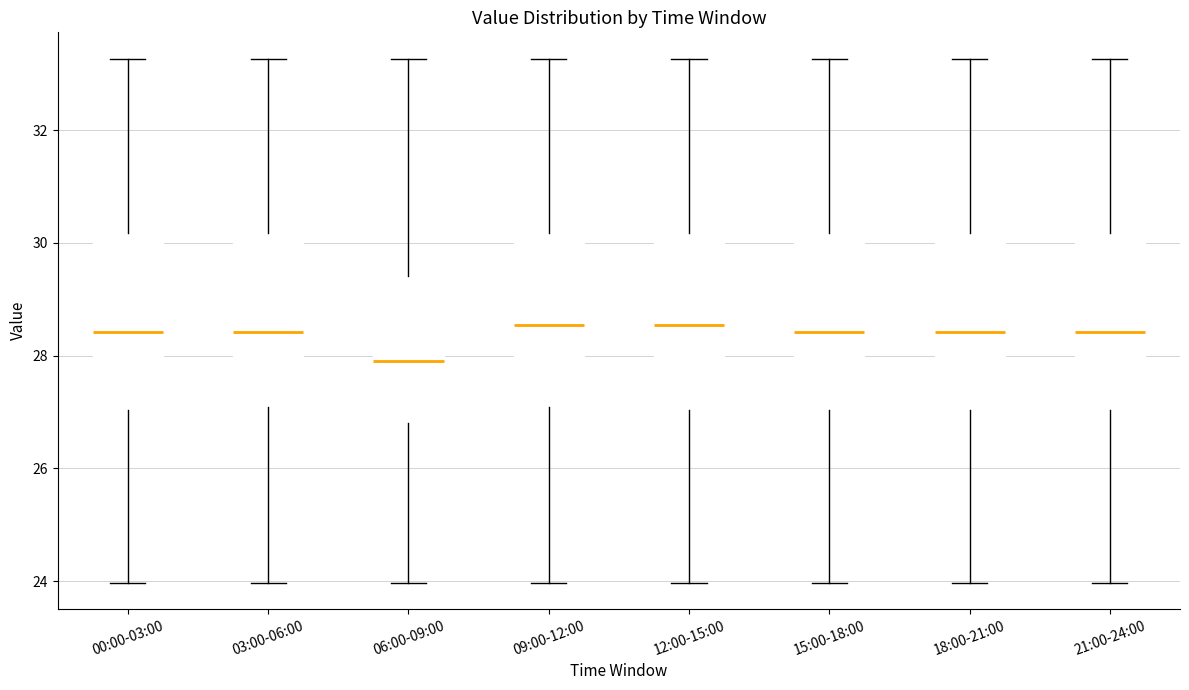

Reading left to right, read every box against the y-axis: the position of its median line, the range the box covers, and the ends of its whiskers. The values are not printed on the chart, so give them approximately, as read against the axis.

00:00-03:00: median 28.4, box 27.0 to 30.2, whiskers 24.0 to 33.2
03:00-06:00: median 28.4, box 27.0 to 30.2, whiskers 24.0 to 33.2
06:00-09:00: median 28.0, box 26.8 to 29.4, whiskers 24.0 to 33.2
09:00-12:00: median 28.6, box 27.0 to 30.2, whiskers 24.0 to 33.2
12:00-15:00: median 28.6, box 27.0 to 30.2, whiskers 24.0 to 33.2
15:00-18:00: median 28.4, box 27.0 to 30.2, whiskers 24.0 to 33.2
18:00-21:00: median 28.4, box 27.0 to 30.2, whiskers 24.0 to 33.2
21:00-24:00: median 28.4, box 27.0 to 30.2, whiskers 24.0 to 33.2